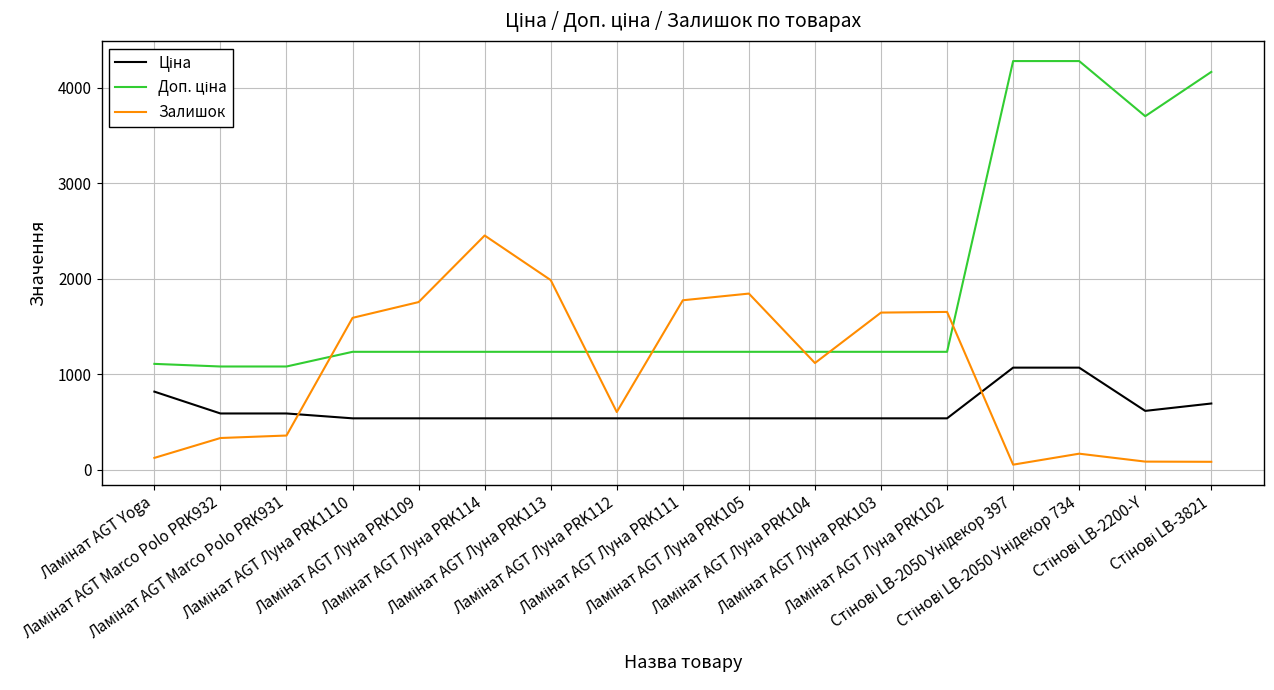

What is the difference between the maximum and minimum values in the Залишок series?

2399.0